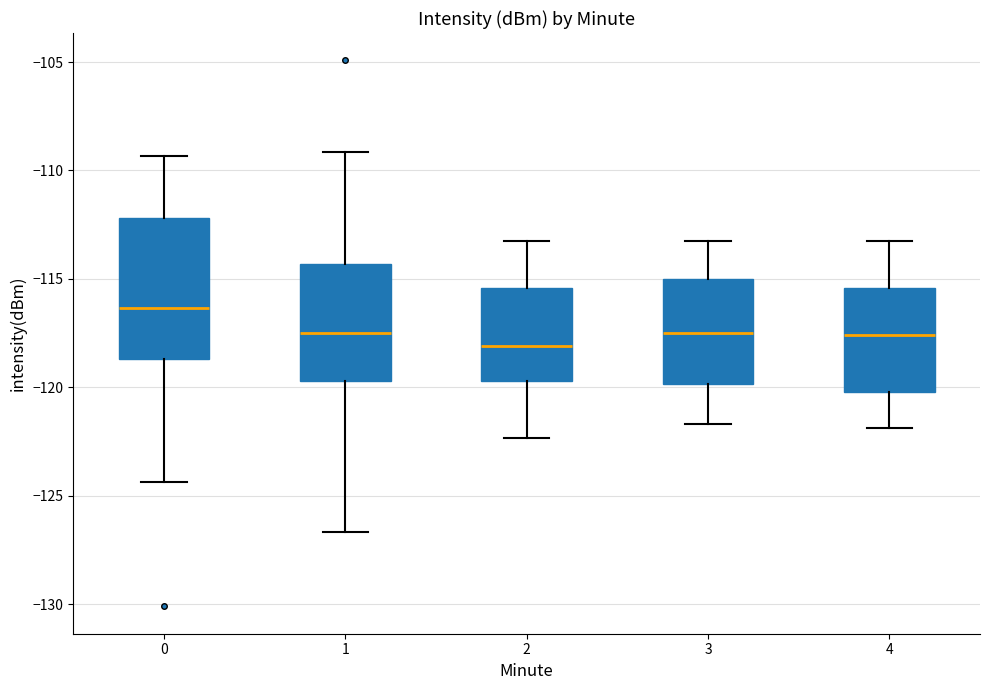

Which box has the highest median line?

0